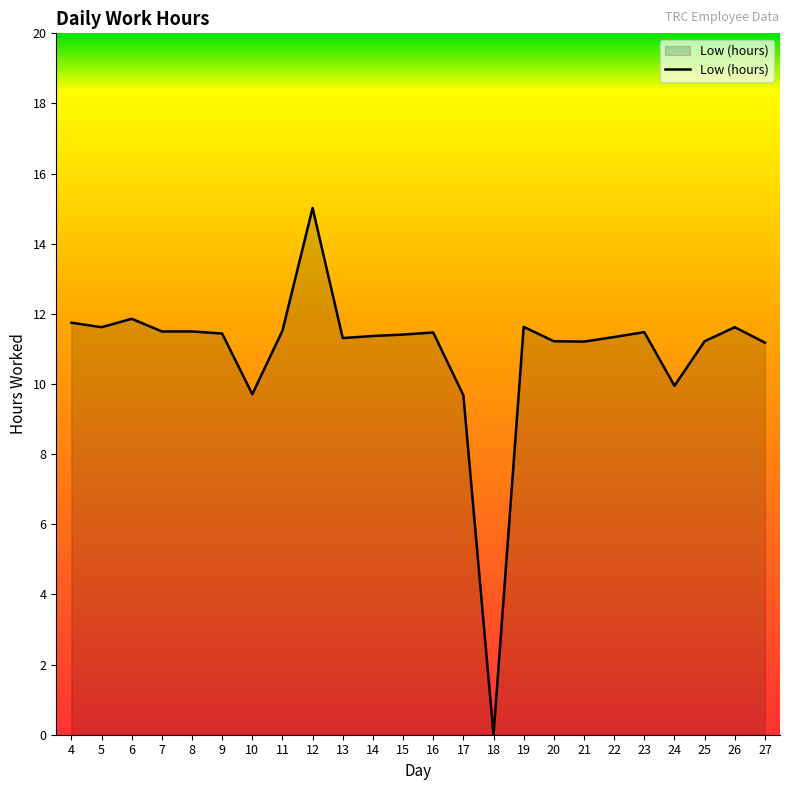

The value at 9 is 11.4. True or false?

True